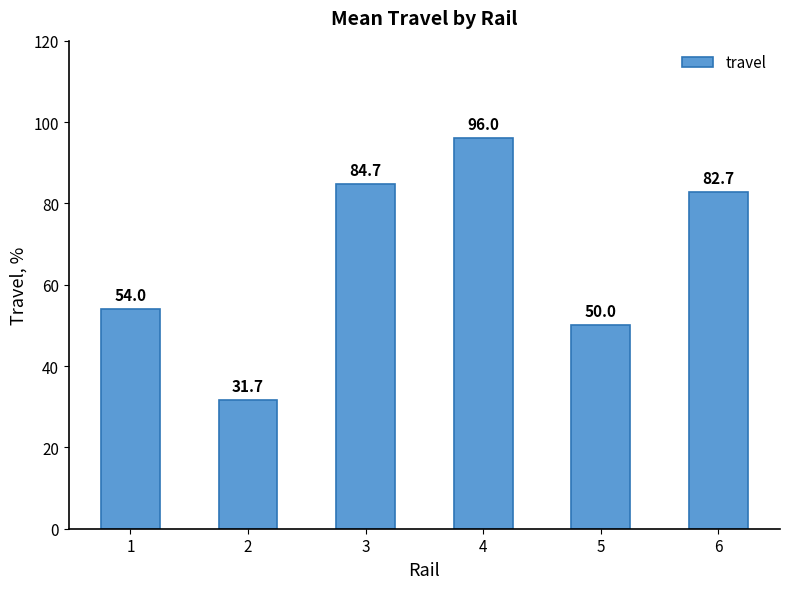

How many data points are above 82?

3